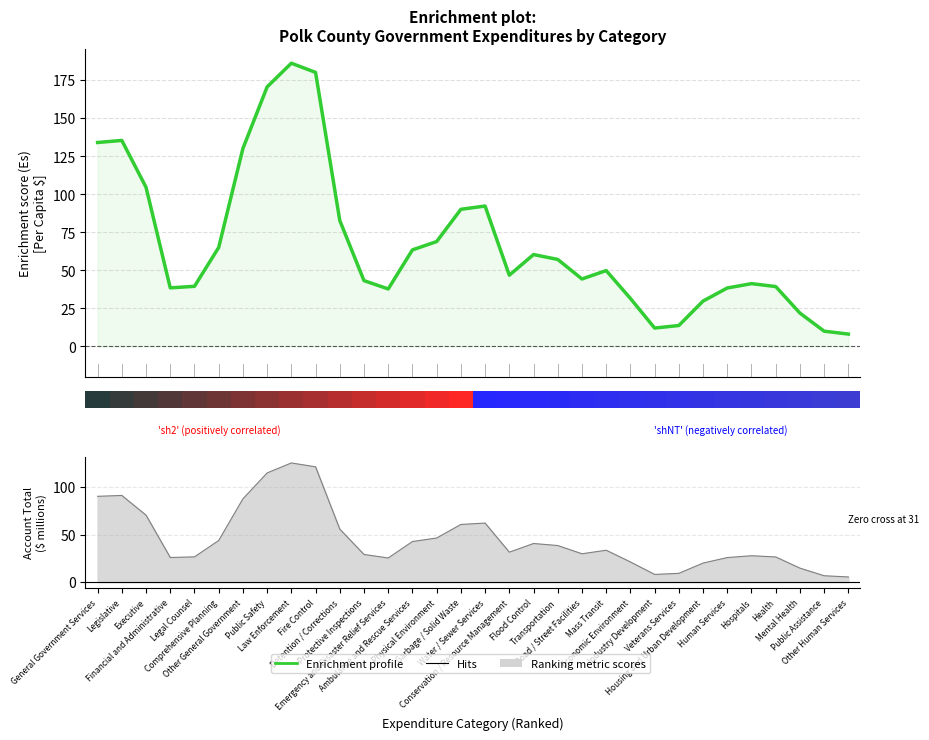

What is the value of the 4th point from the left?

38.4